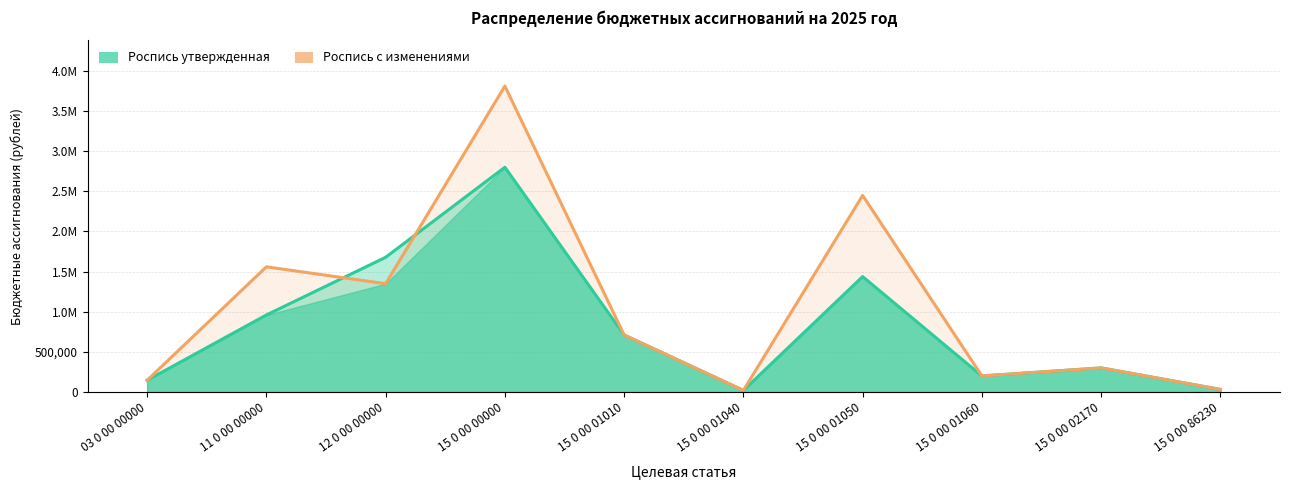

Which series changed the most between 15 0 00 00000 and 15 0 00 86230?

Роспись с изменениями